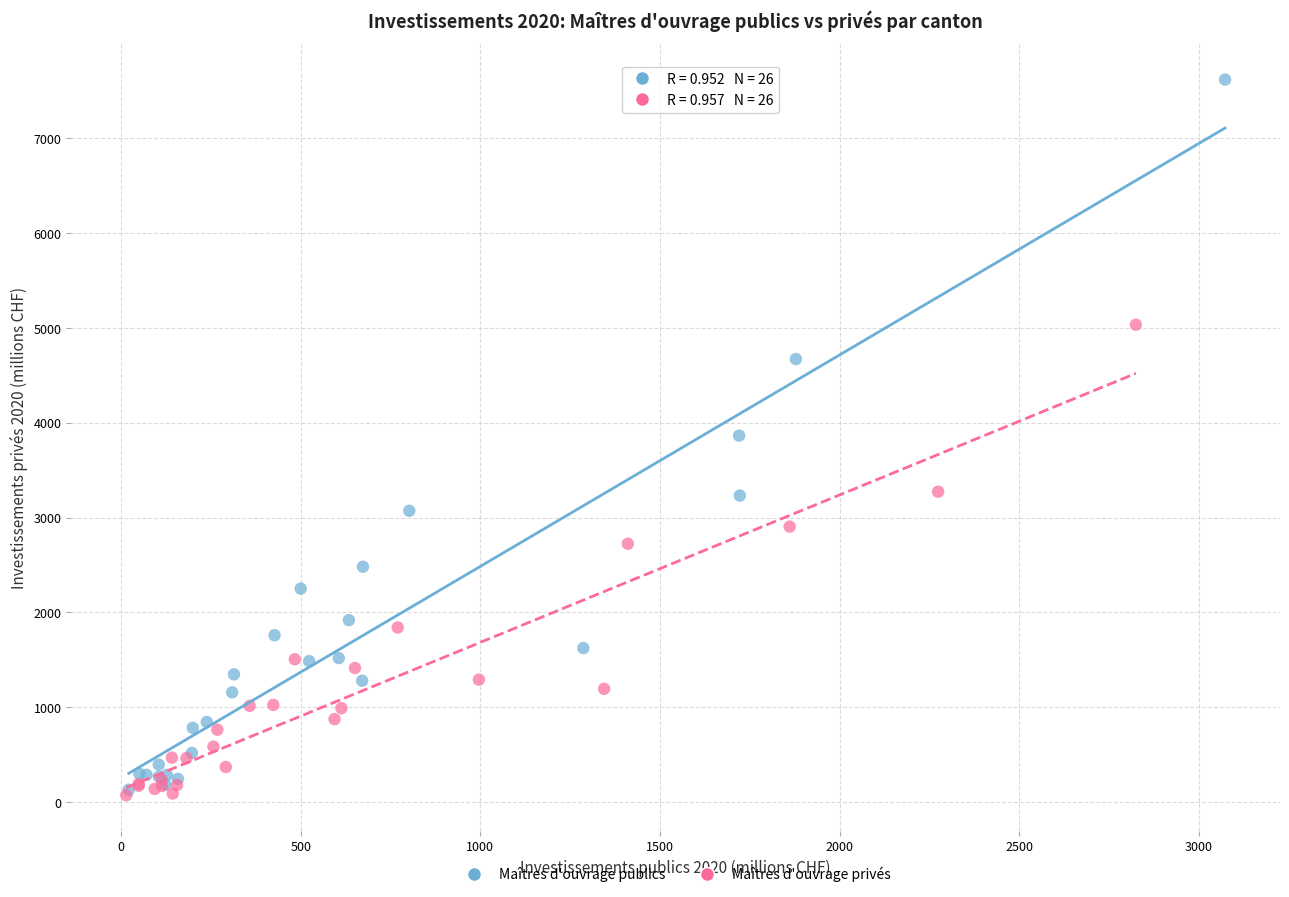

Which series has the widest spread of Y values?

Maîtres d'ouvrage publics